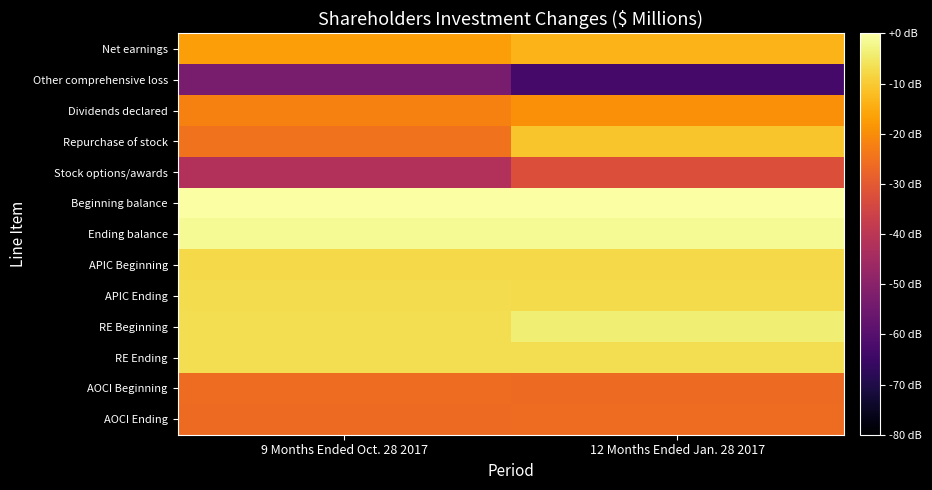

Between 12 Months Ended Jan. 28 2017 and 9 Months Ended Oct. 28 2017, which is larger?

12 Months Ended Jan. 28 2017